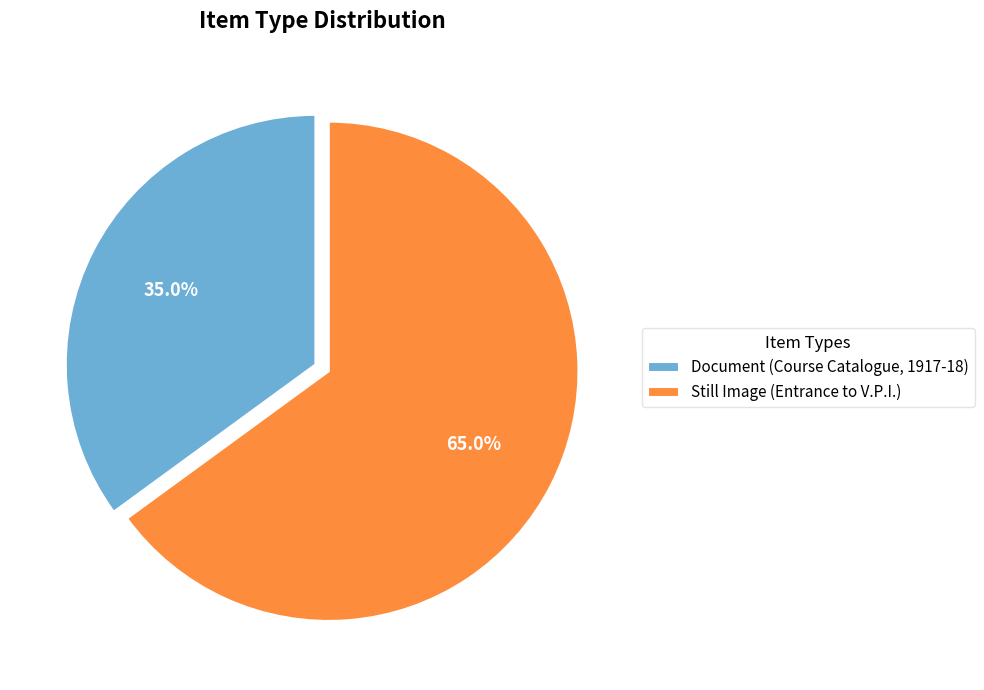

Which has a higher value, Still Image (Entrance to V.P.I.) or Document (Course Catalogue, 1917-18)?

Still Image (Entrance to V.P.I.)